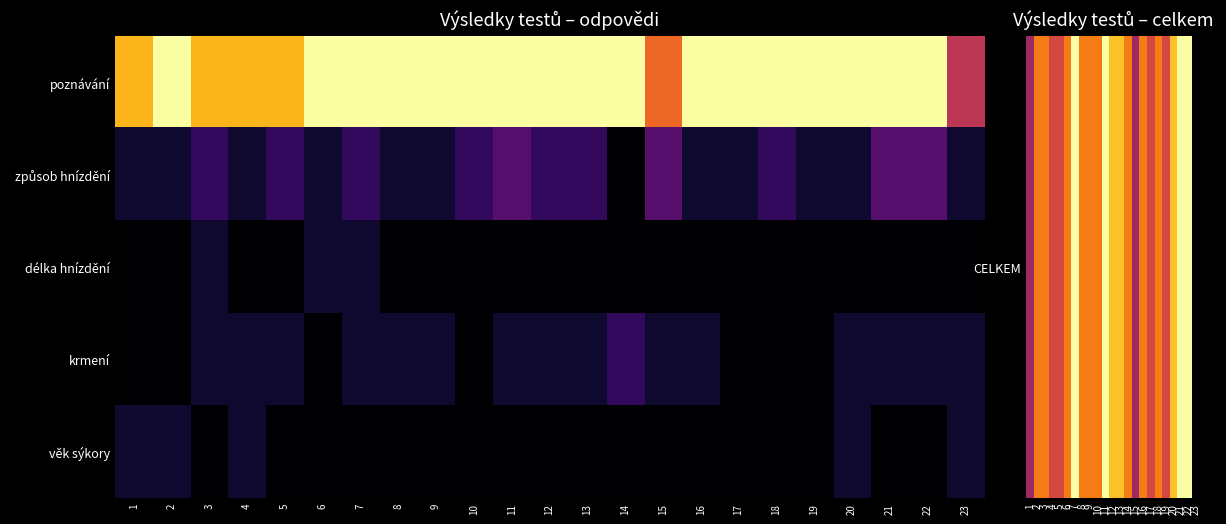

Which series has the largest total across all categories?

CELKEM